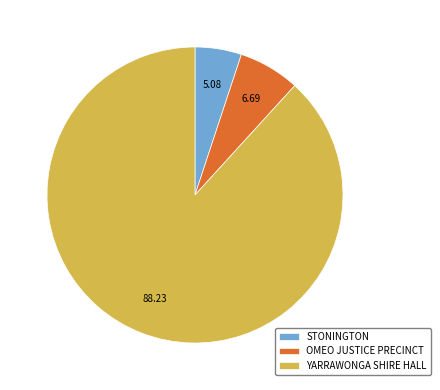

The YARRAWONGA SHIRE HALL slice represents 79% of the pie. True or false?

False